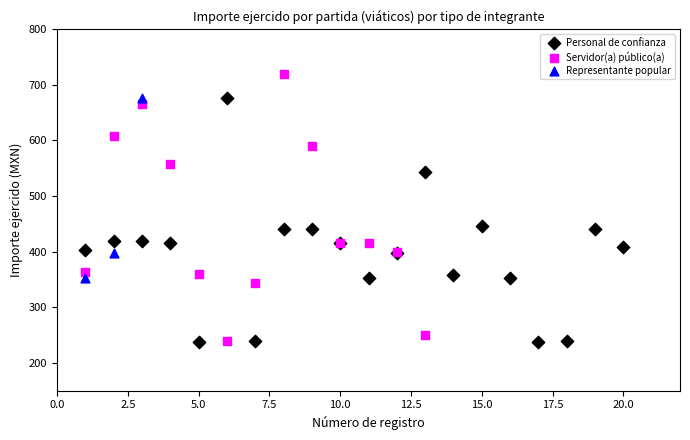

Which series contains the highest Y value?

Servidor(a) público(a)